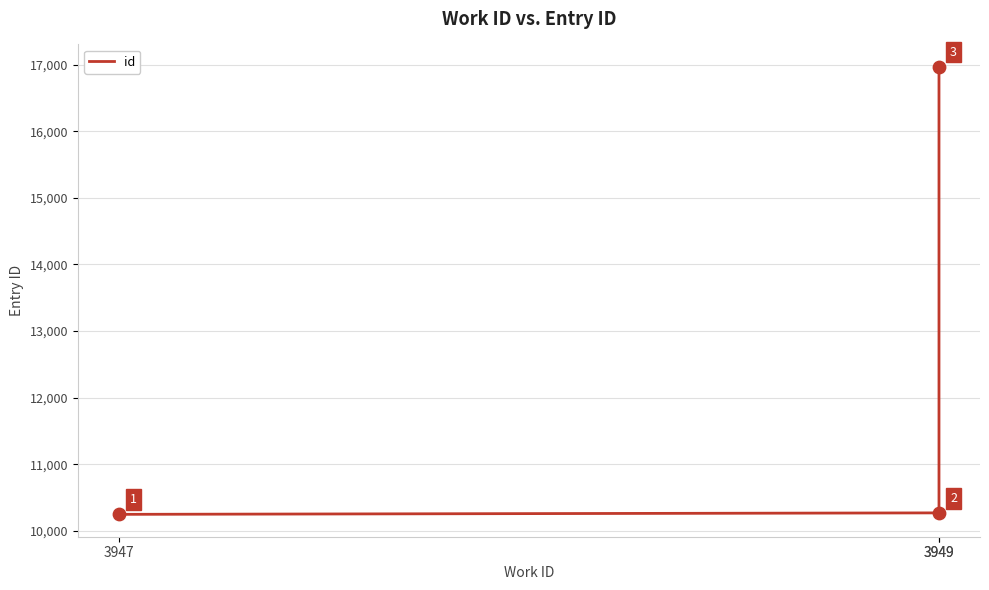

What is the ratio of the value at 3947 to the value at 3949?

1.0